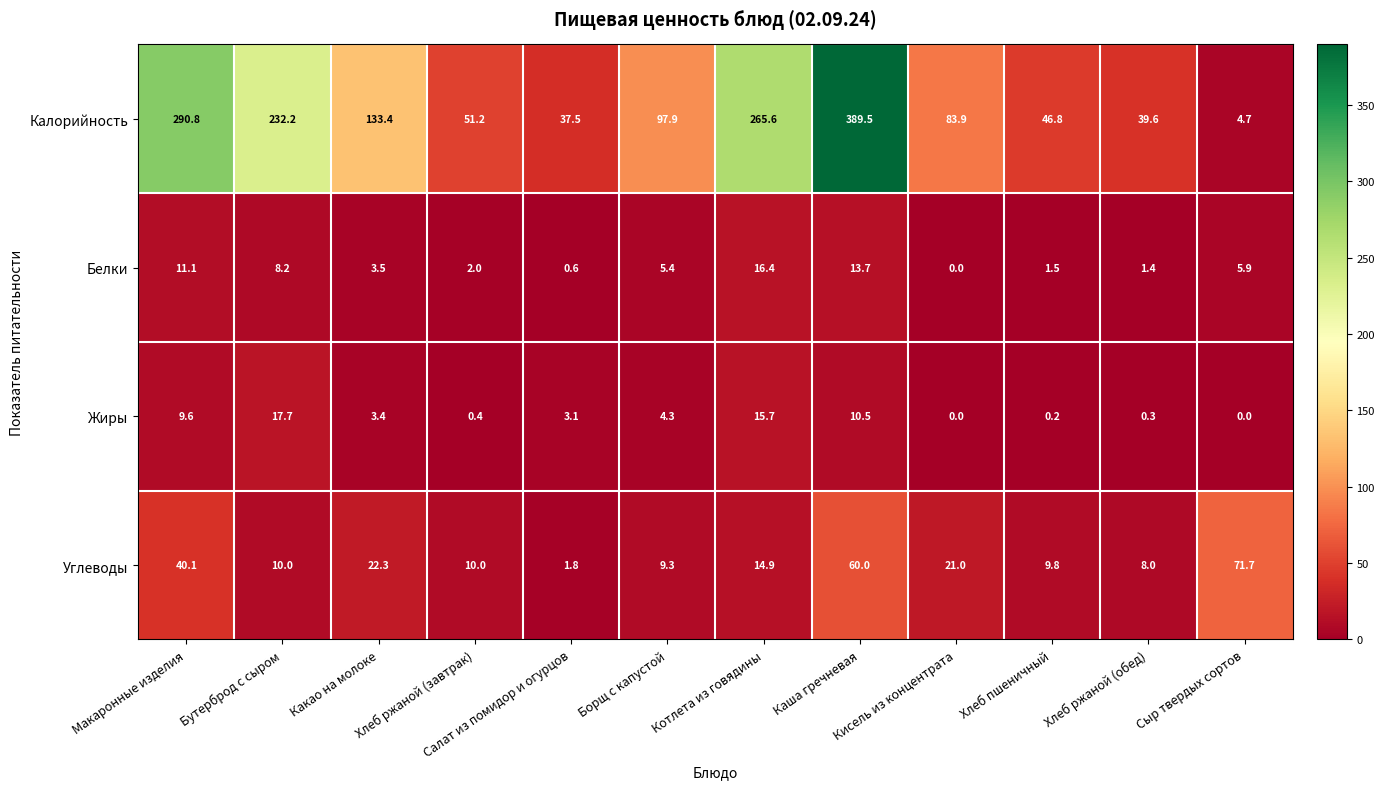

At how many categories does at least one series exceed 62?

8